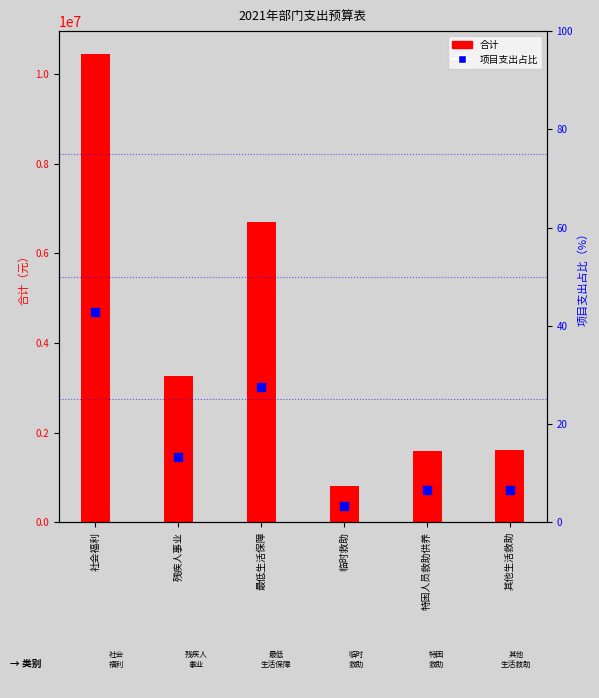

Which series contains the lowest Y value?

项目支出占比